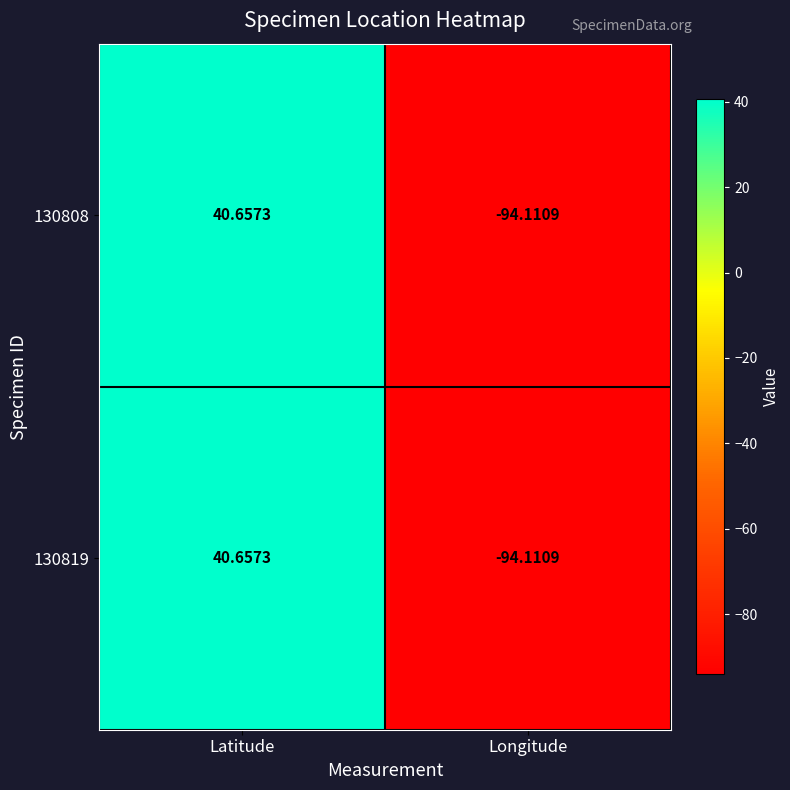

List the labels in order of 130819 value, smallest first.

Longitude, Latitude